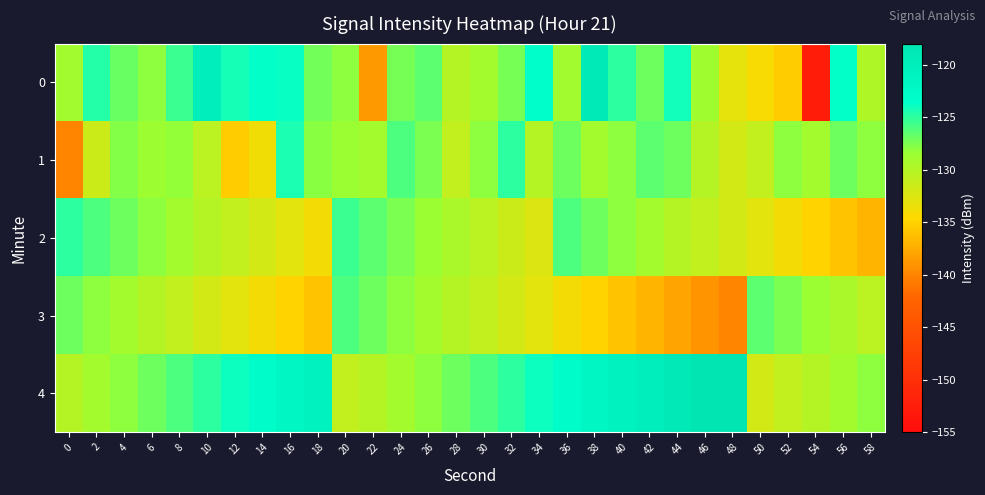

Rank the series by their maximum value, from lowest to highest.

3, 2, 1, 0, 4